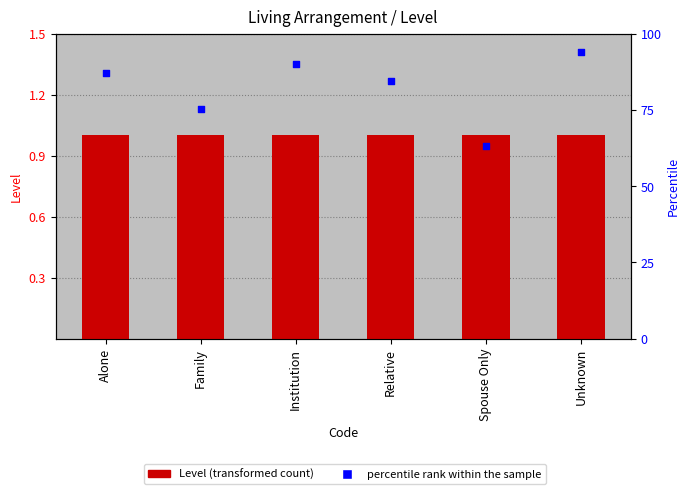

Is the value of percentile rank within the sample at Relative greater than the value of Level at Relative?

Yes